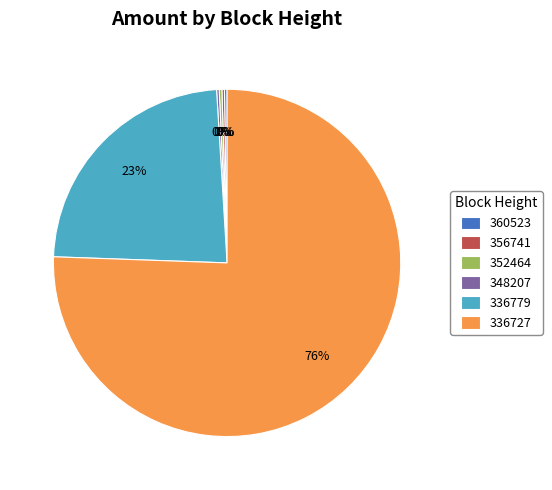

Is the sum of 336779 and 336727 greater than half?

Yes